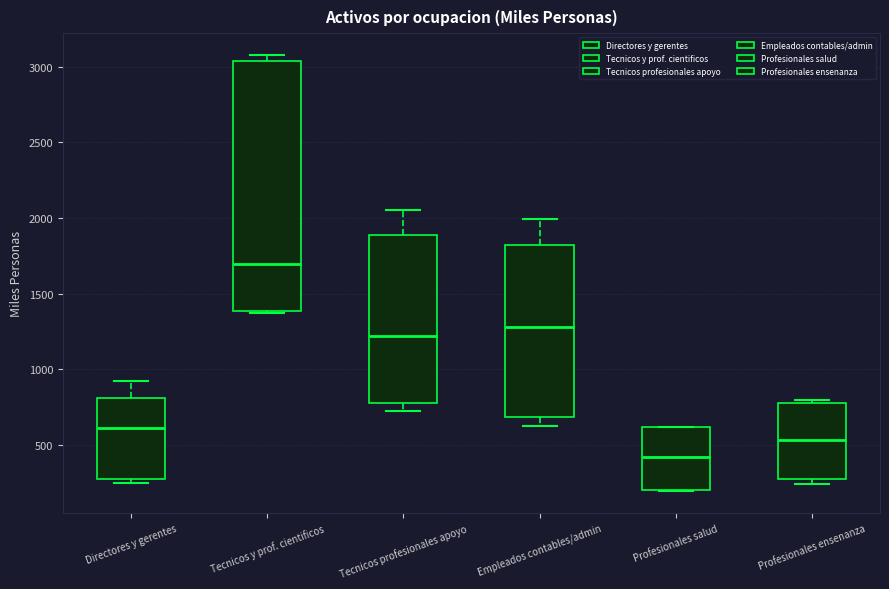

Reading left to right, transcribe this box plot: for each box, give where its median line is, the range the box spans, and where its two whiskers end, as read against the y-axis. The values are not printed on the chart, so give them approximately, as read against the axis.

Directores y gerentes: median 600, box 300 to 800, whiskers 250 to 950
Tecnicos y prof. cientificos: median 1700, box 1400 to 3050, whiskers 1350 to 3100
Tecnicos profesionales apoyo: median 1200, box 800 to 1900, whiskers 700 to 2050
Empleados contables/admin: median 1300, box 700 to 1800, whiskers 650 to 2000
Profesionales salud: median 400, box 200 to 600, whiskers 200 to 600
Profesionales ensenanza: median 550, box 300 to 800, whiskers 250 to 800 (just above the box's upper edge)